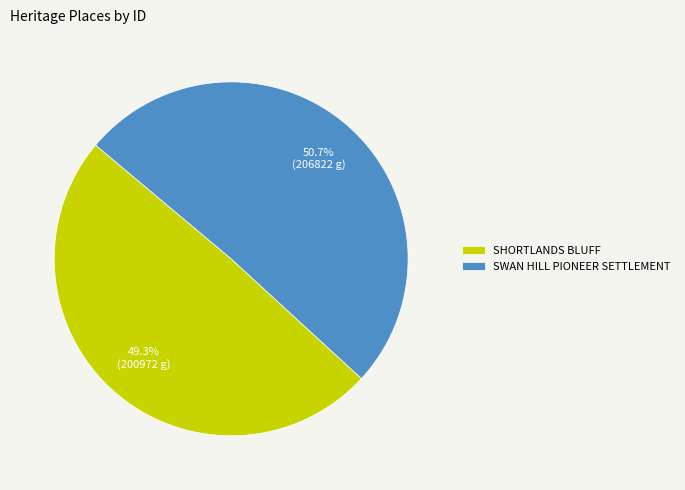

Rank the categories by value from highest to lowest.

SWAN HILL PIONEER SETTLEMENT, SHORTLANDS BLUFF